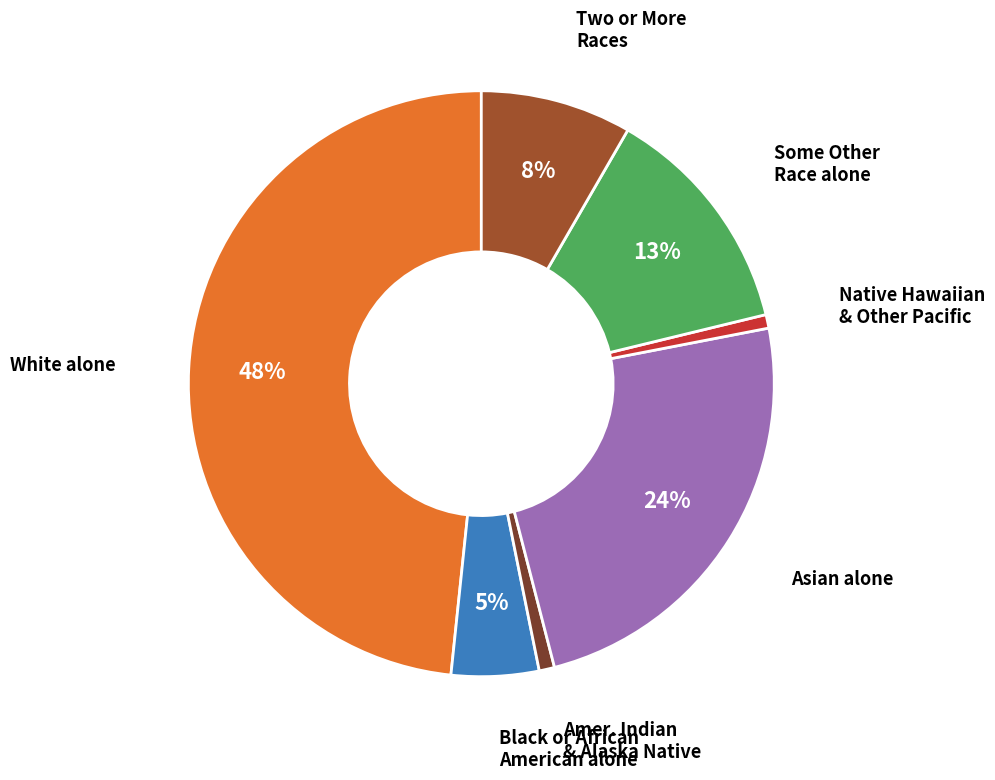

To the nearest percent, what is the average slice percentage?

14%